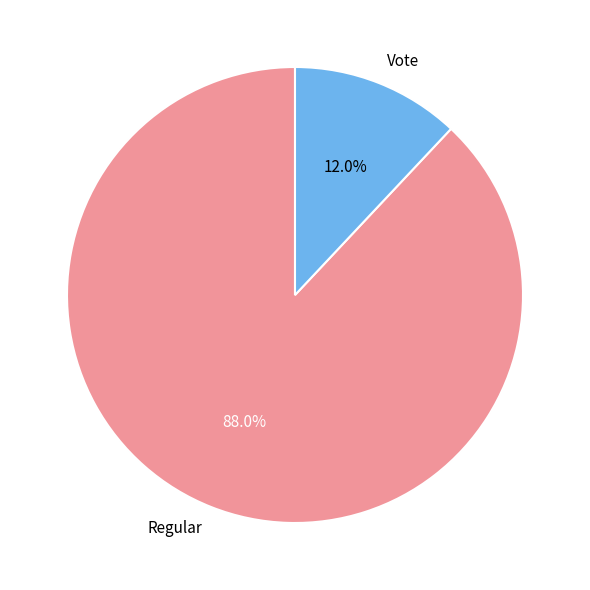

To the nearest percent, what portion does Regular represent?

88%